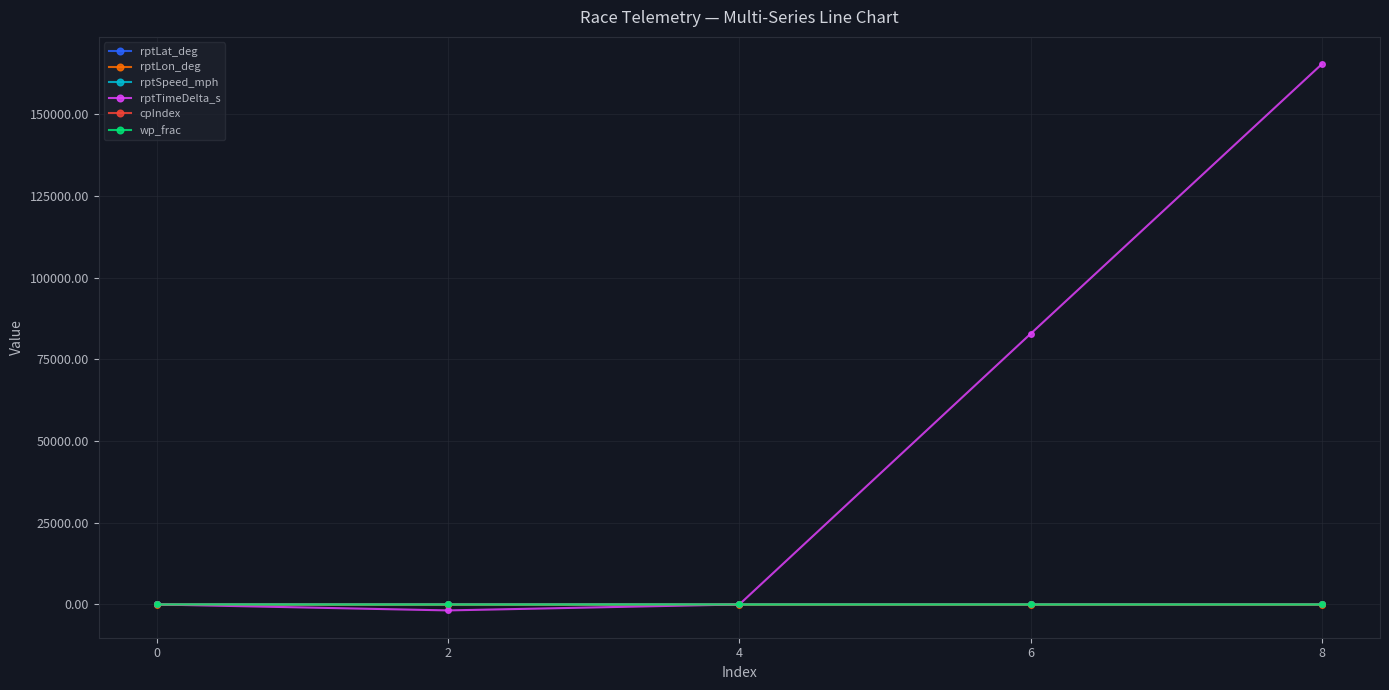

True or false: cpIndex and rptLat_deg intersect in this chart.

False